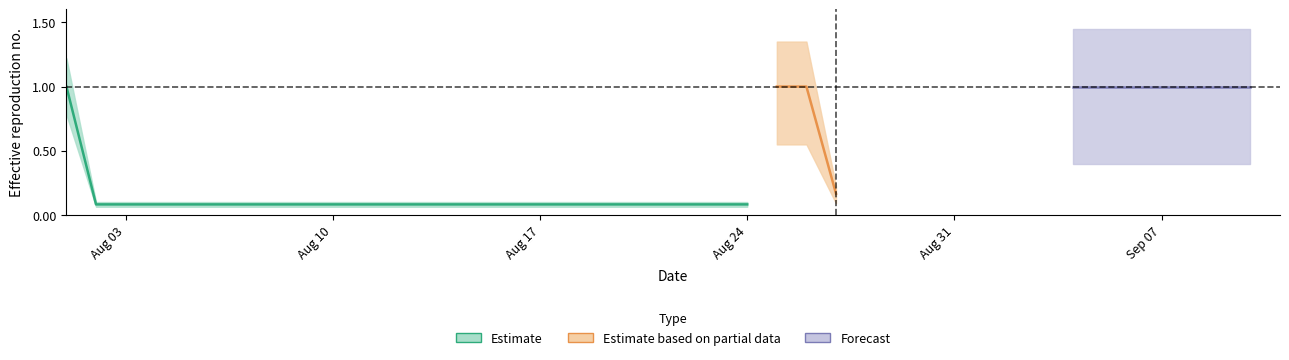

Rank the series by their maximum value, from highest to lowest.

Estimate, Estimate based on partial data, Forecast